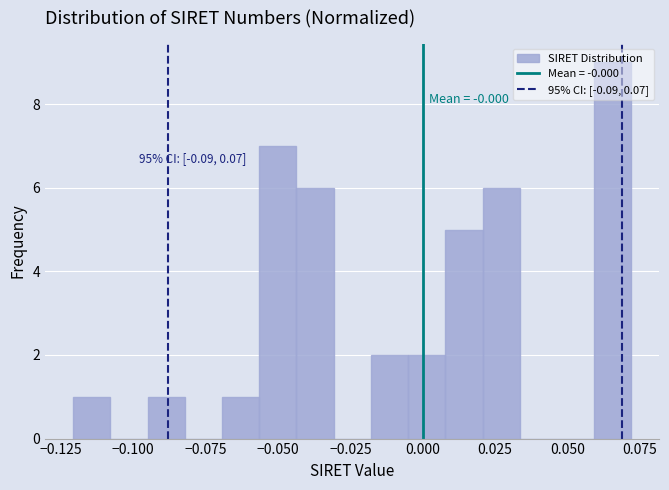

Around what value on the x-axis is the tallest bar? Give the approximate position of its centre, as read against the axis.

0.065